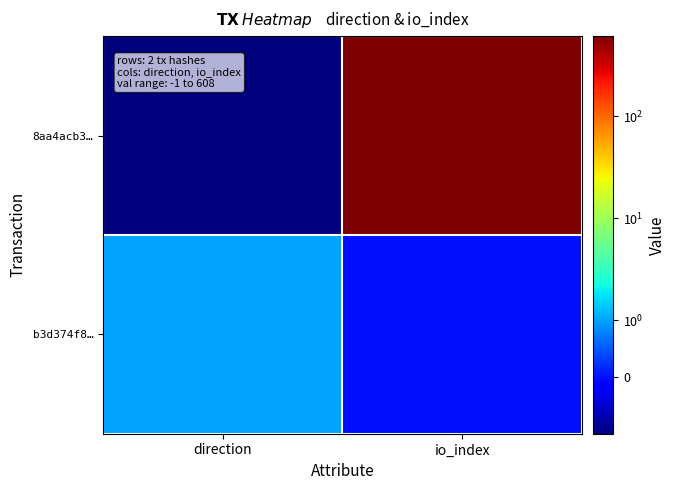

Which series changed the most between direction and io_index?

8aa4acb3…